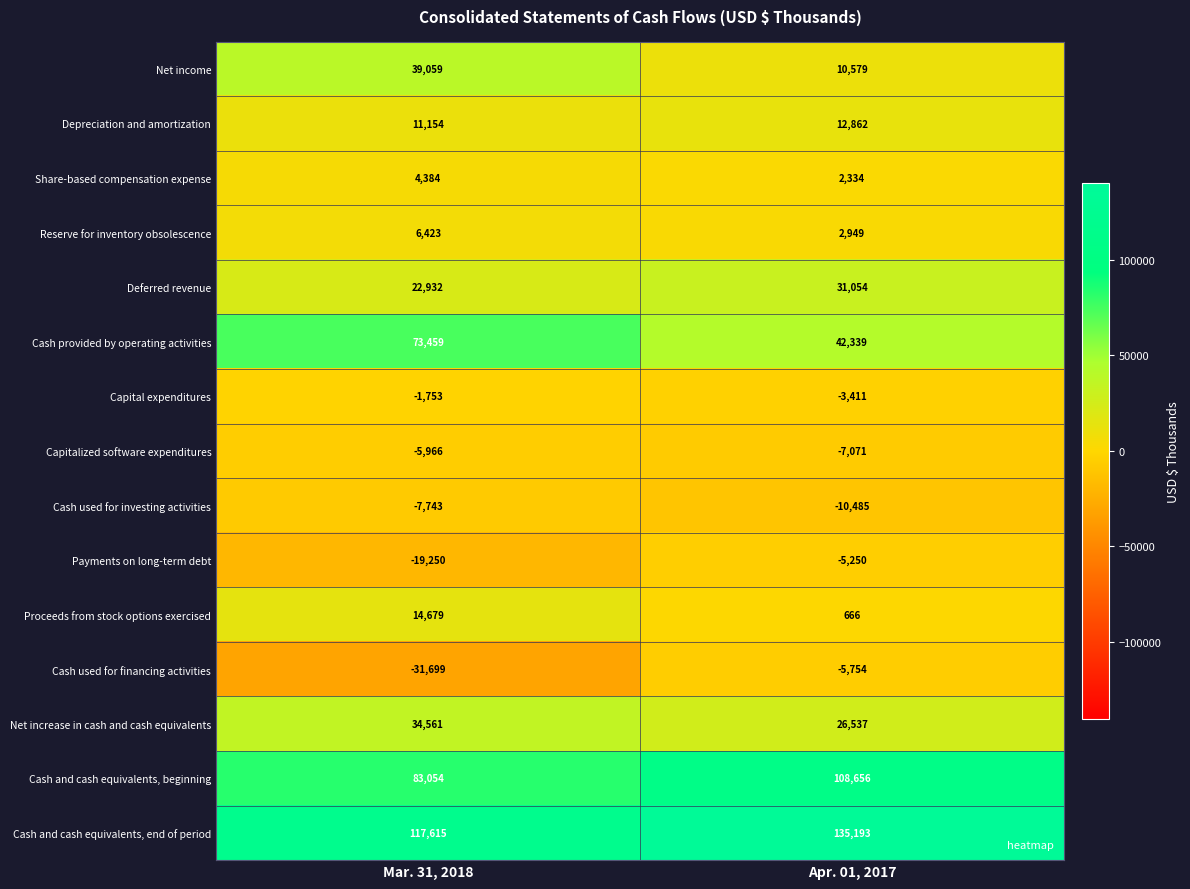

Is the value of Cash and cash equivalents, end of period at Apr. 01, 2017 greater than the value of Proceeds from stock options exercised at Mar. 31, 2018?

Yes